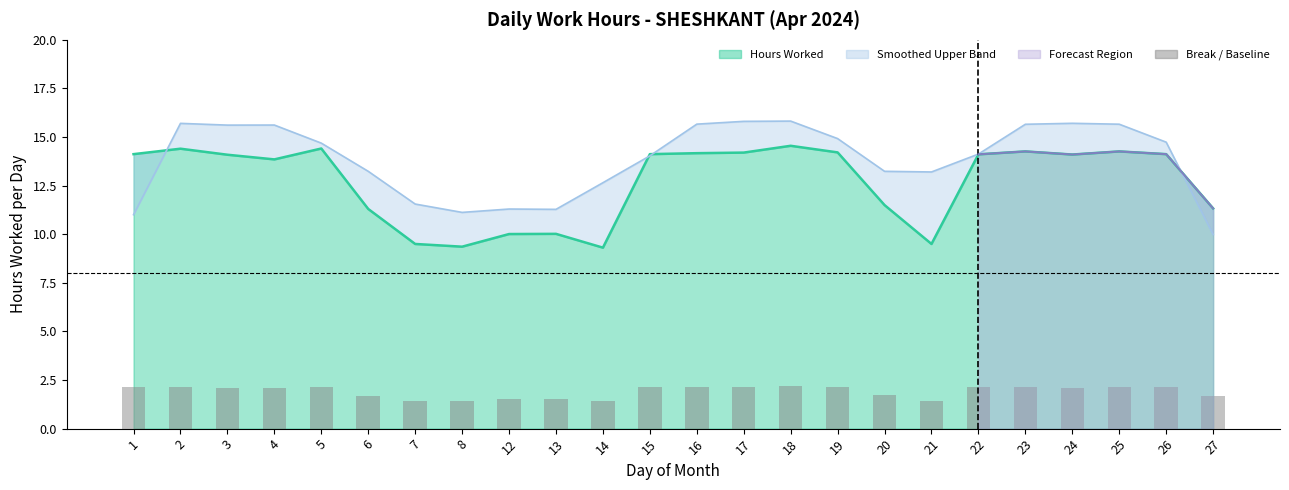

Which has a higher value, 14 or 2?

2